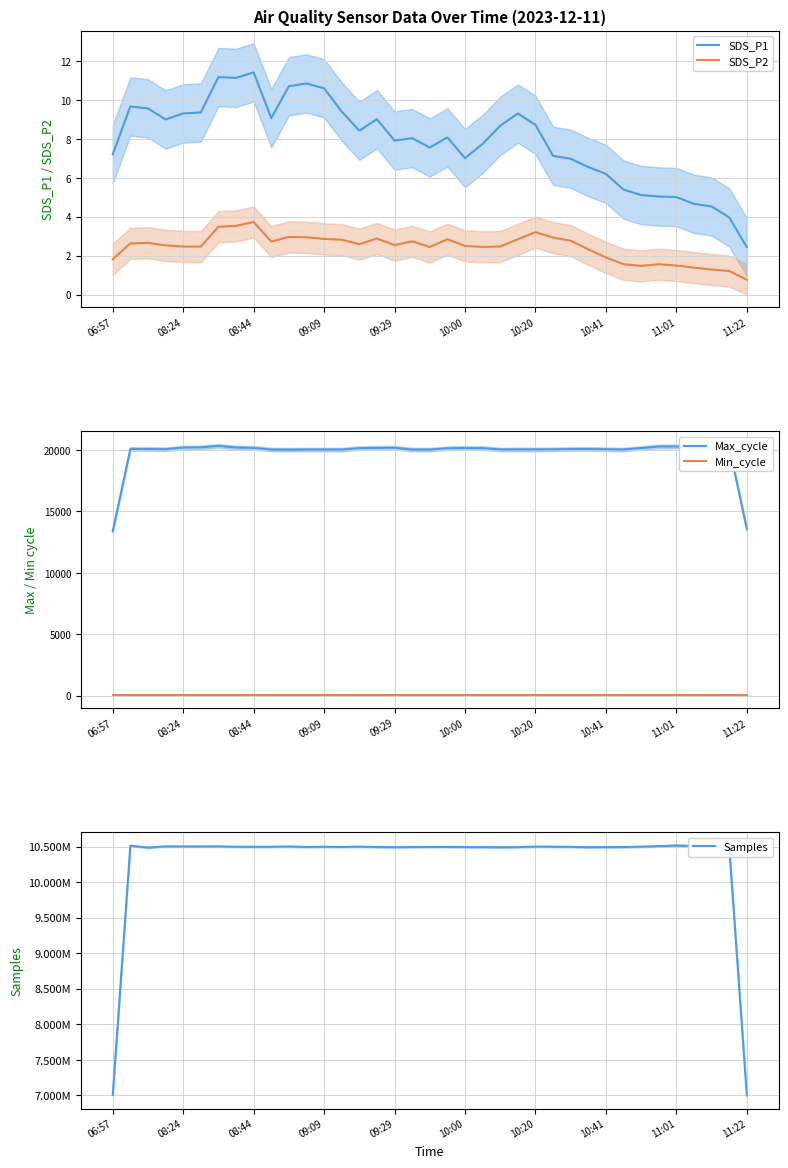

The value of SDS_P1 at 11:22 is 2.4. True or false?

True